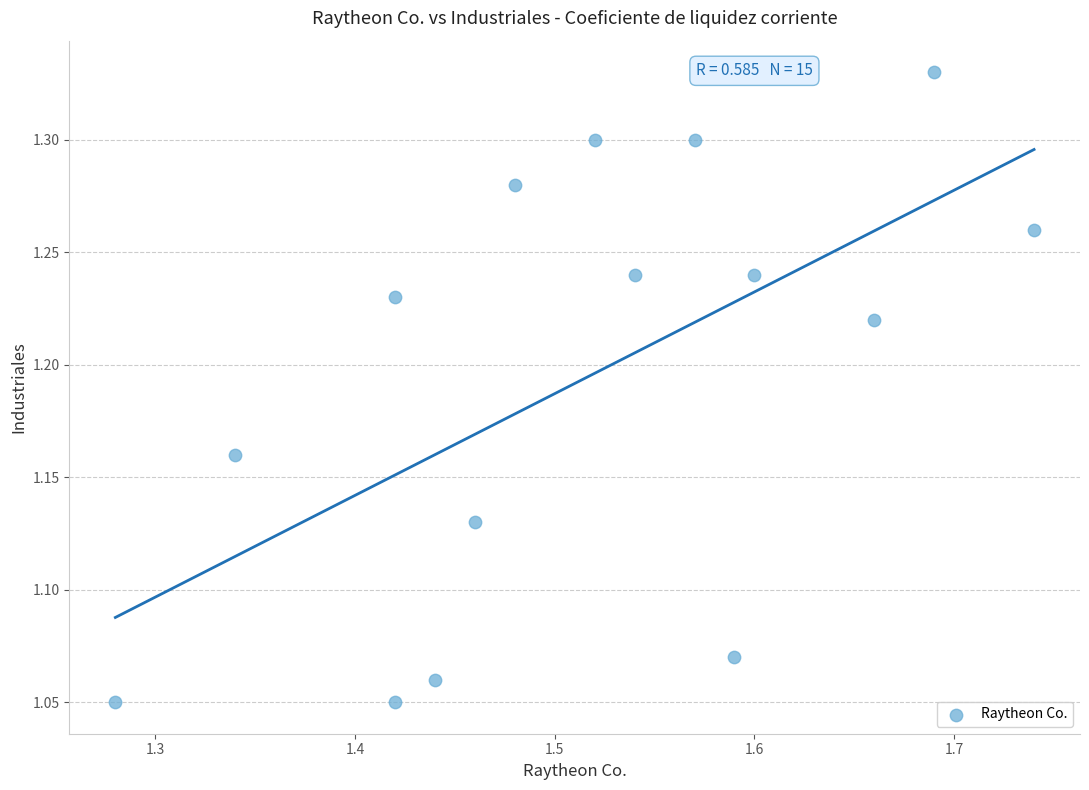

What is the range of Y values (max minus min)?

0.3